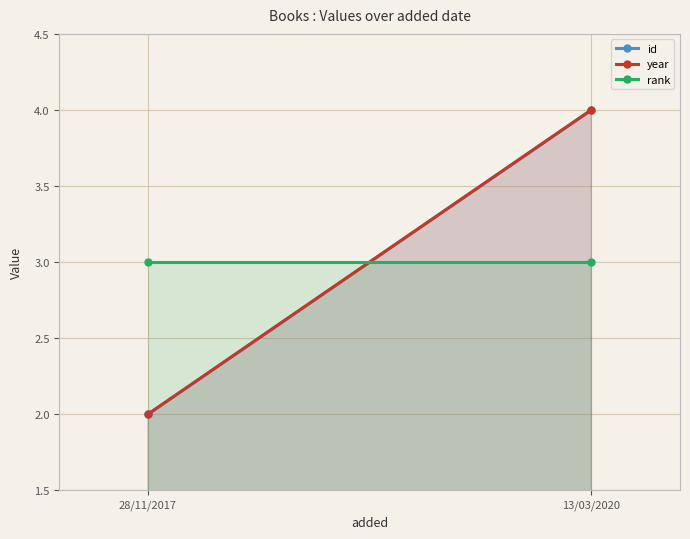

What value does the id series have at 13/03/2020?

4